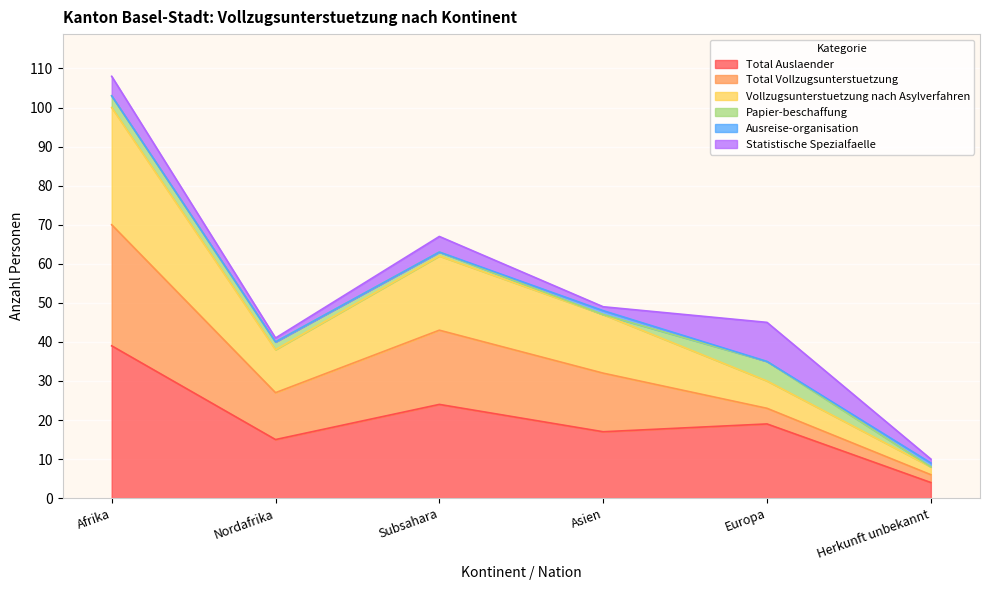

Which category has the lowest value in the Total Auslaender series?

Herkunft unbekannt